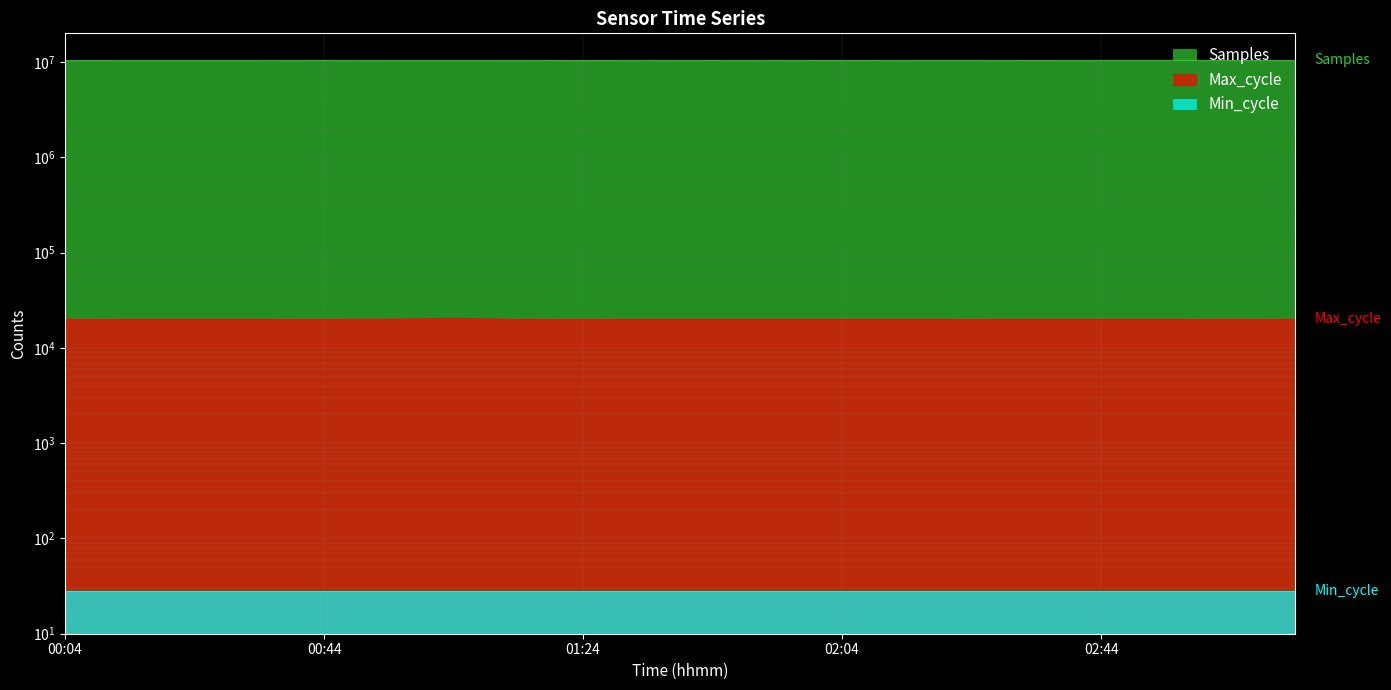

At which category is the sum across all series the highest?

02:24